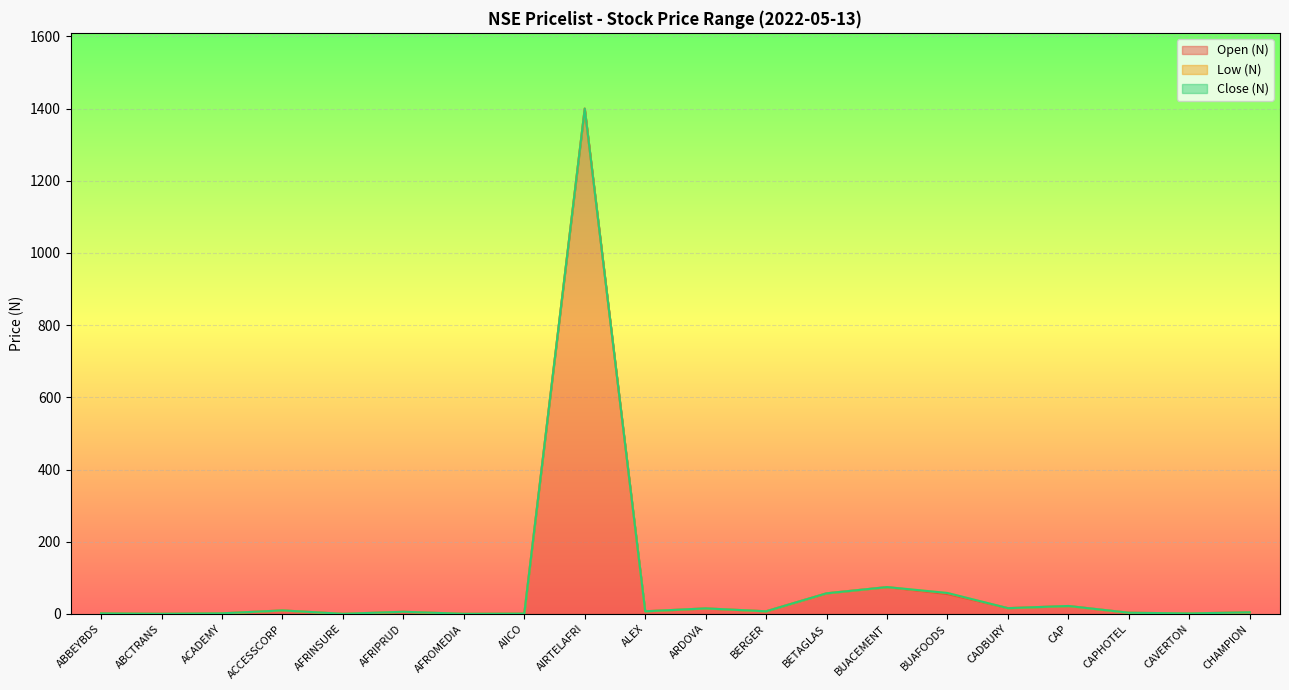

What is the difference between the Low (N) values at CADBURY and CAP?

5.8